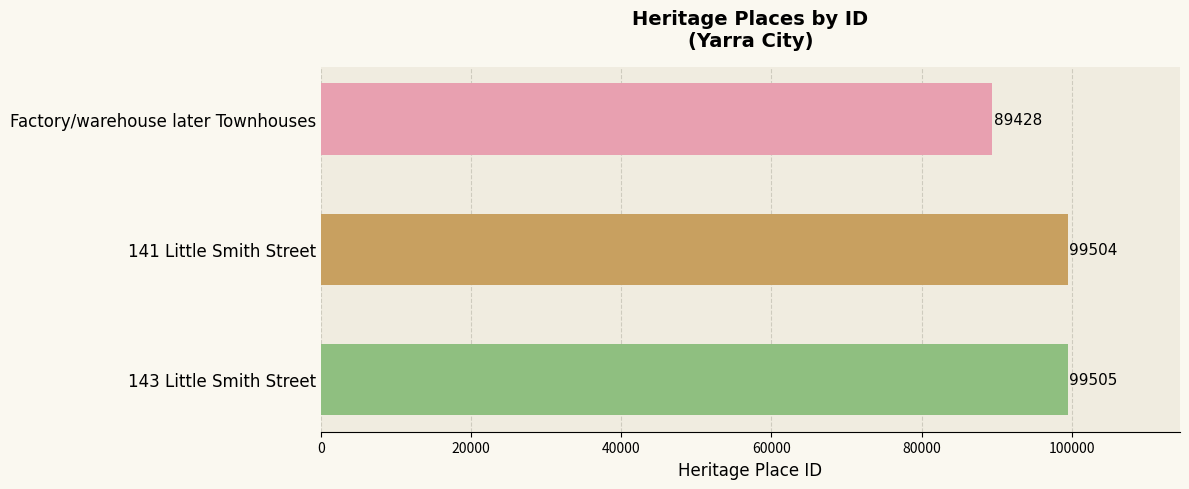

Rank the categories by value from lowest to highest.

Factory/warehouse later Townhouses, 141 Little Smith Street, 143 Little Smith Street